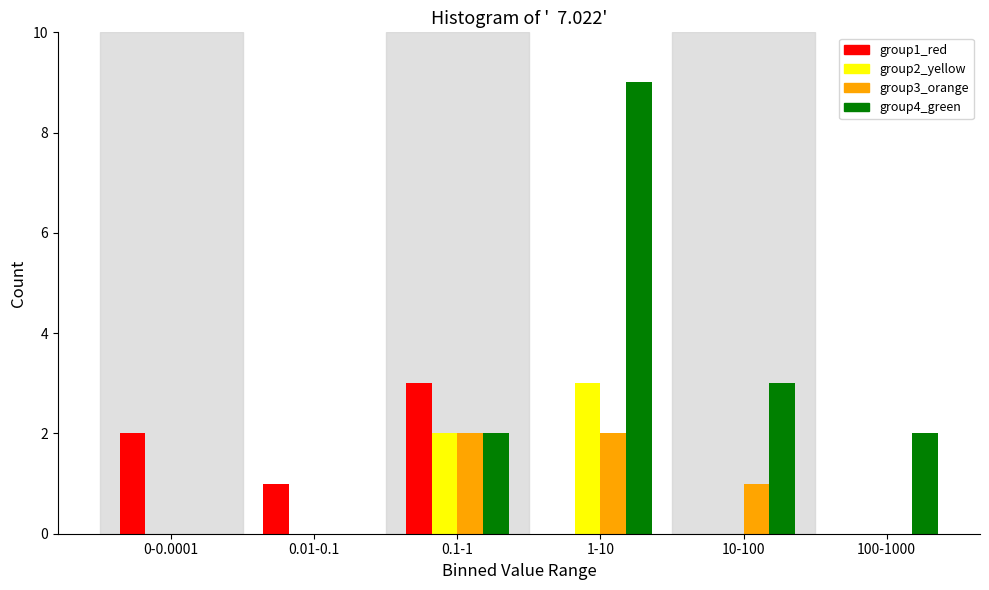

Reading left to right, what are all the values shown in this chart?

group1_red: 0-0.0001=2	0.01-0.1=1	0.1-1=3	1-10=0	10-100=0	100-1000=0
group2_yellow: 0-0.0001=0	0.01-0.1=0	0.1-1=2	1-10=3	10-100=0	100-1000=0
group3_orange: 0-0.0001=0	0.01-0.1=0	0.1-1=2	1-10=2	10-100=1	100-1000=0
group4_green: 0-0.0001=0	0.01-0.1=0	0.1-1=2	1-10=9	10-100=3	100-1000=2